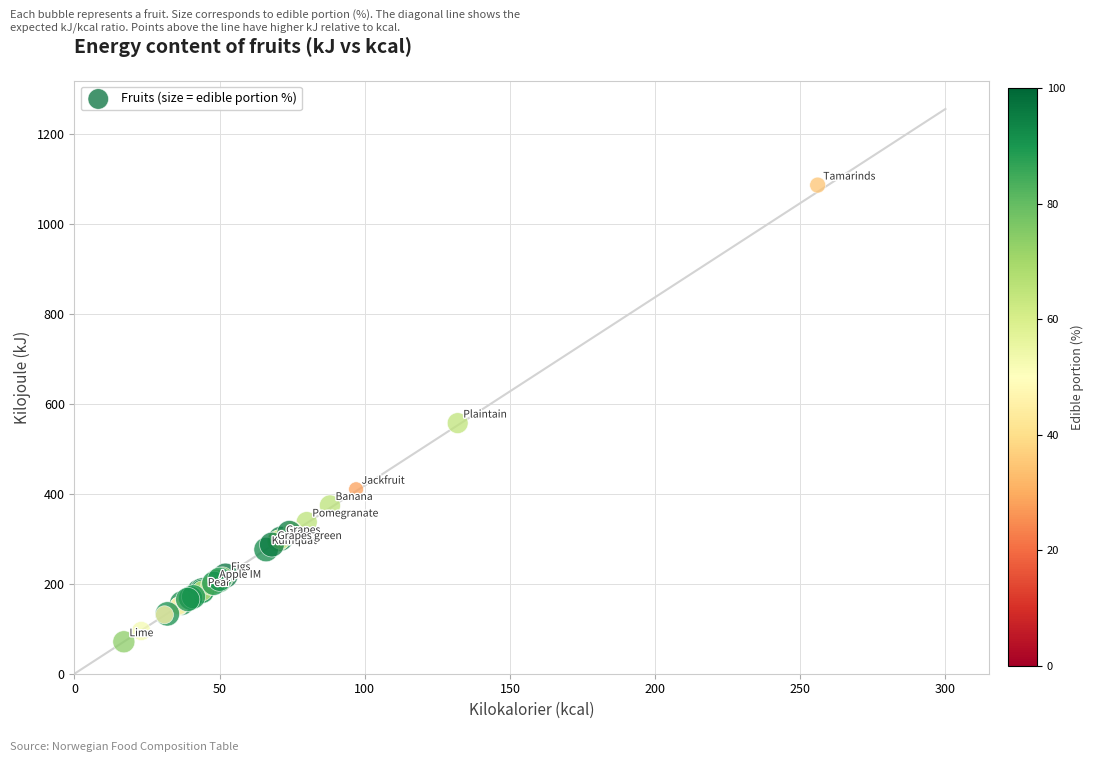

What Y value in the scatter plot is closest to 578?

557